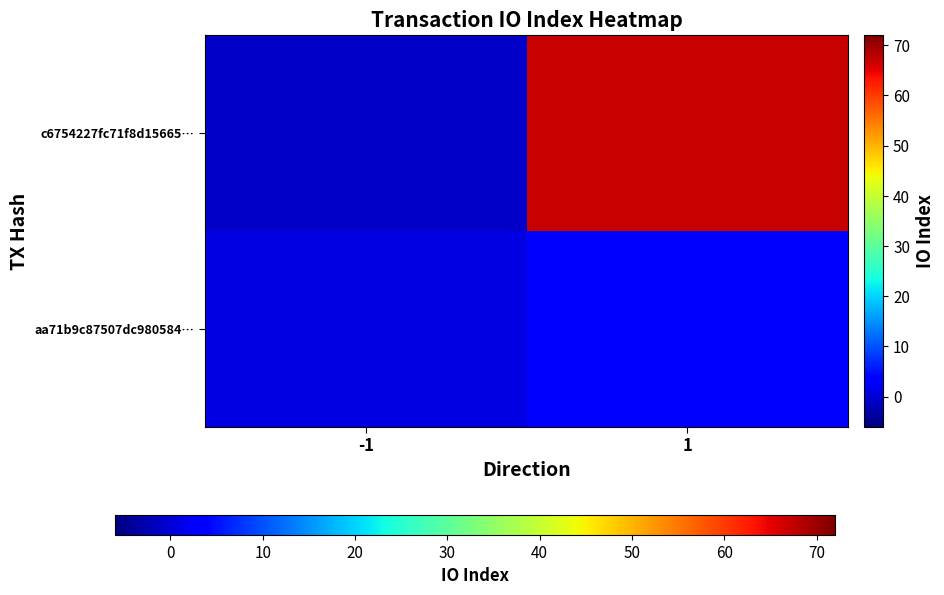

Which series has the largest total across all categories?

c6754227fc71f8d15665…